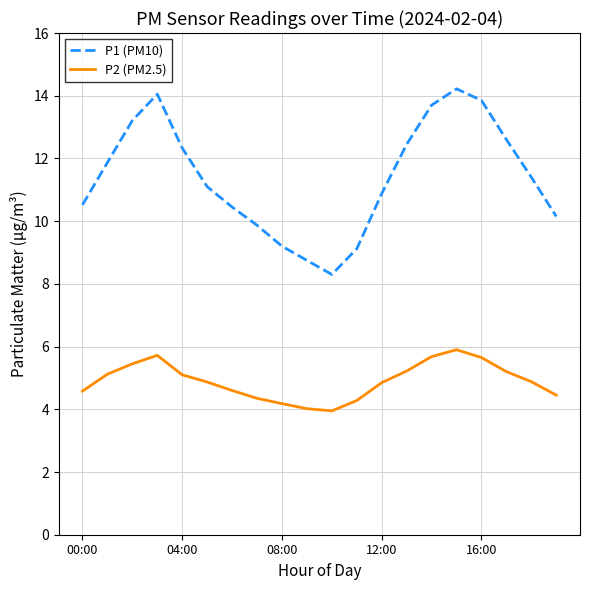

What is the maximum value shown in the chart?

14.2